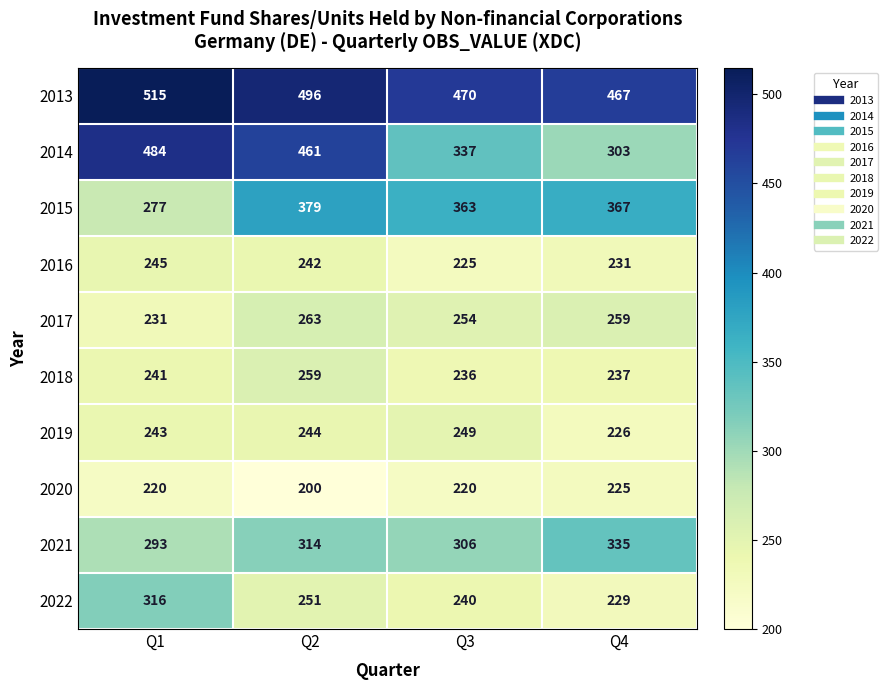

What is the total value across all series at Q4?

2879